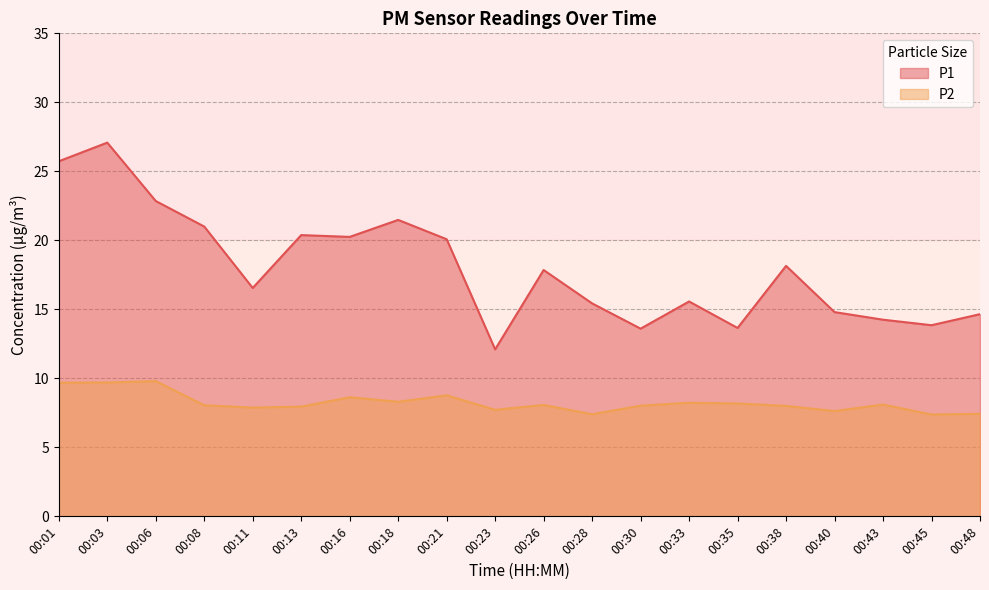

How many lines are shown in the chart?

2